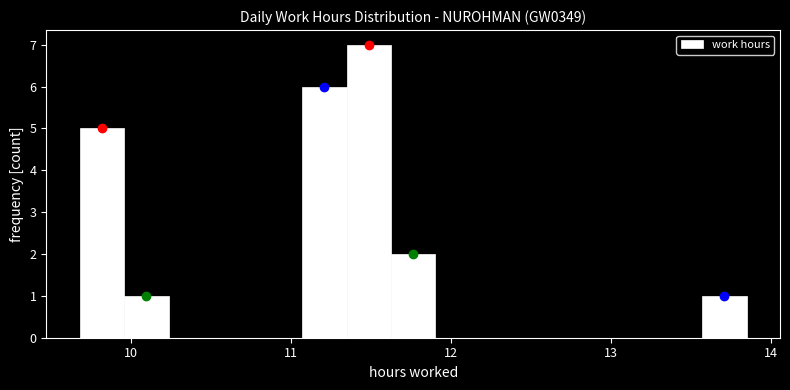

Around what value on the x-axis is the tallest bar? Give the approximate position of its centre, as read against the axis.

11.5